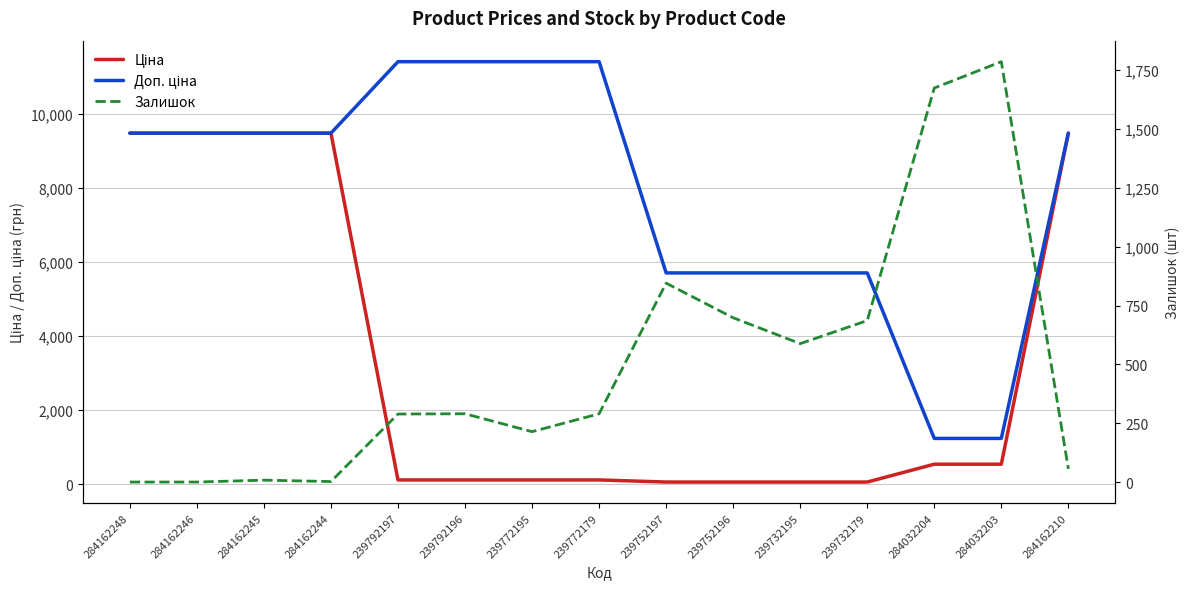

What position from the right is 239732195?

5